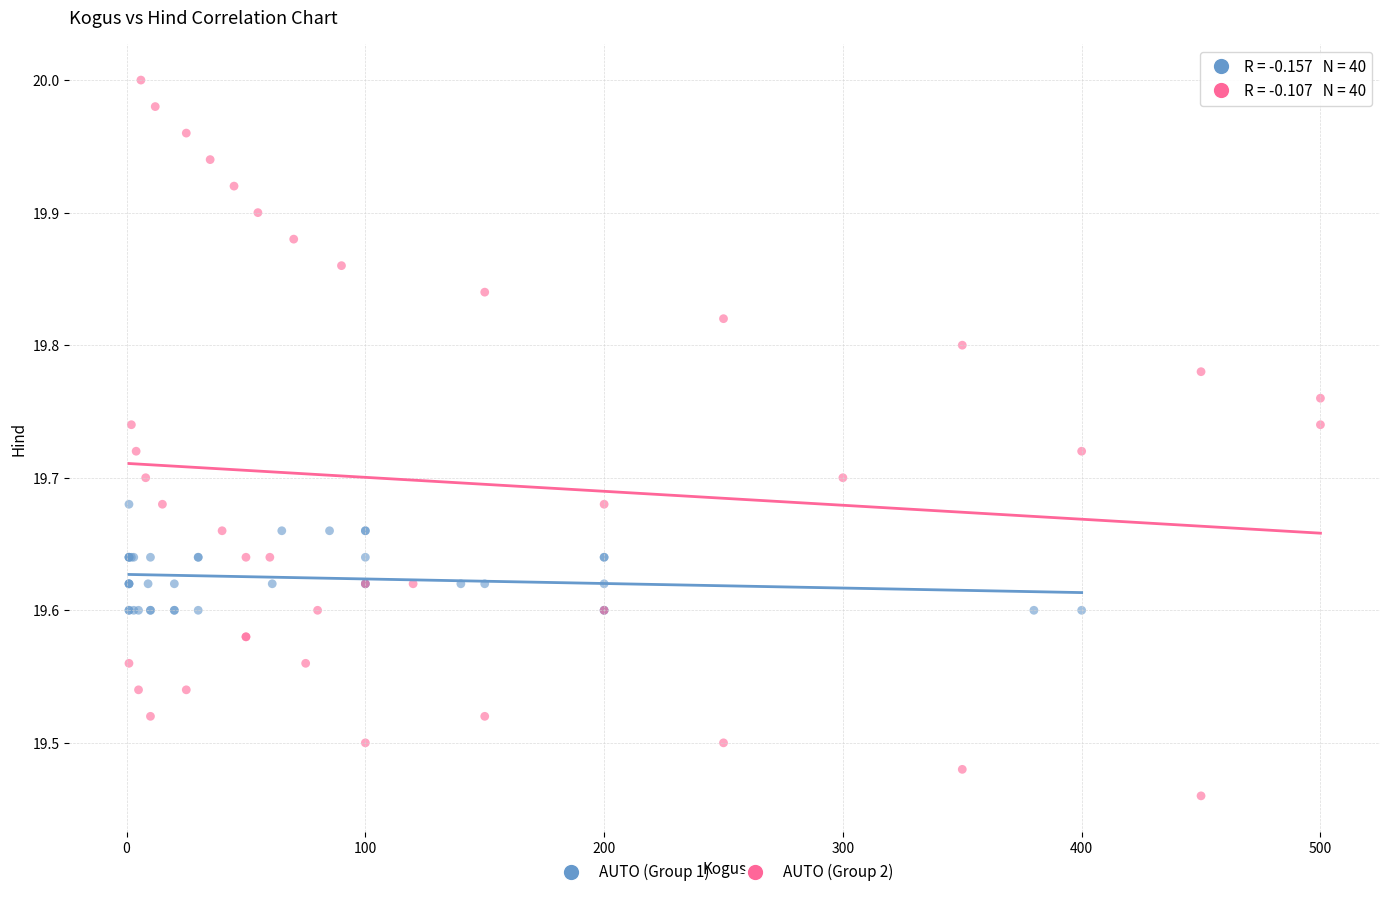

Which series contains the highest Y value?

AUTO (Group 2)